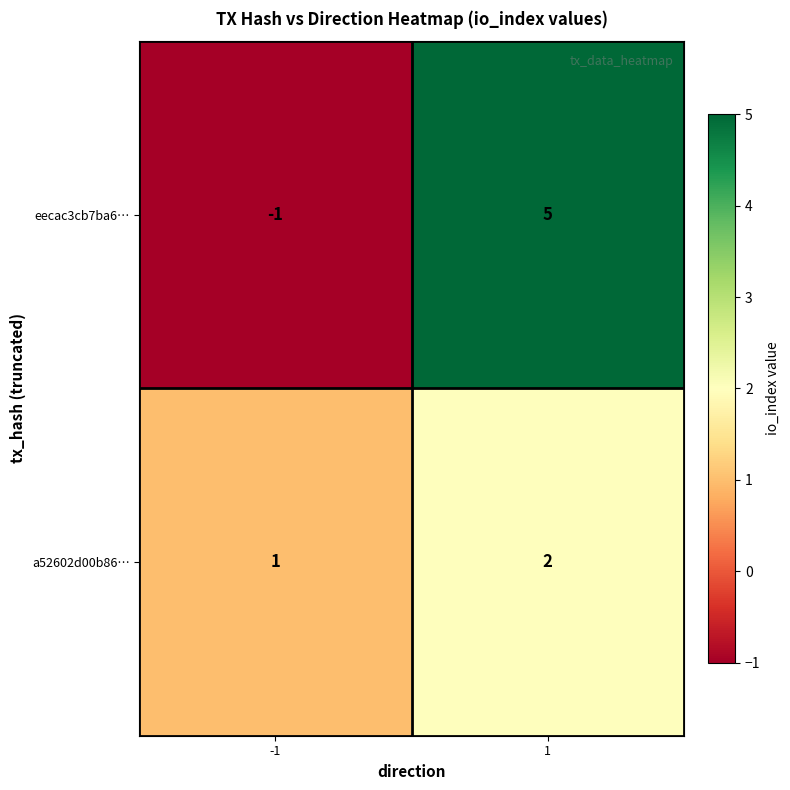

Reading left to right, extract all data points from this chart.

eecac3cb7ba6…: -1	5
a52602d00b86…: 1	2